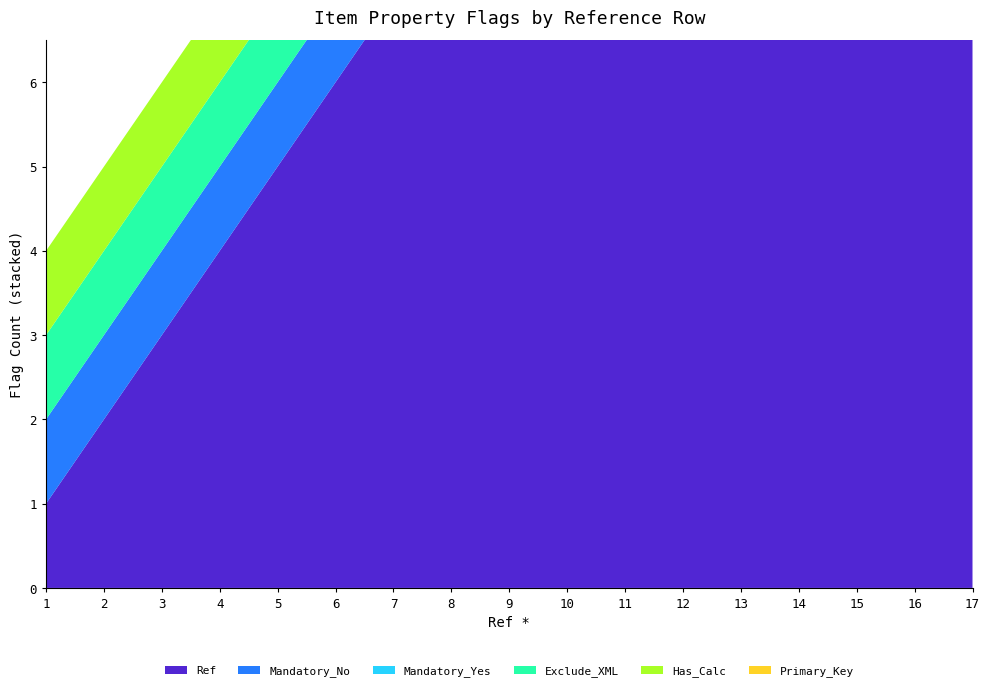

What are all the series names shown in the legend?

Ref, Mandatory_No, Mandatory_Yes, Exclude_XML, Has_Calc, Primary_Key